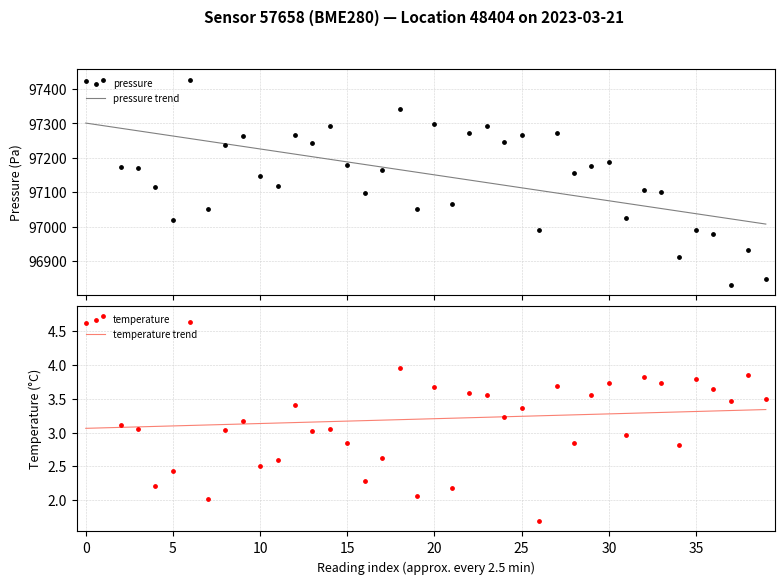

Which series has the largest total across all categories?

pressure